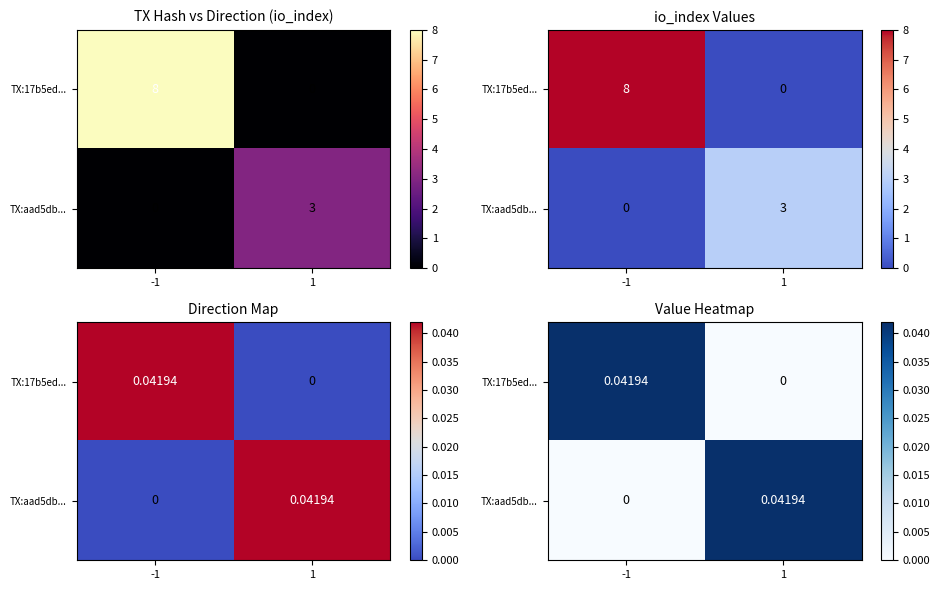

Is it true that TX:17b5ed... equals -0.0 at 1?

False